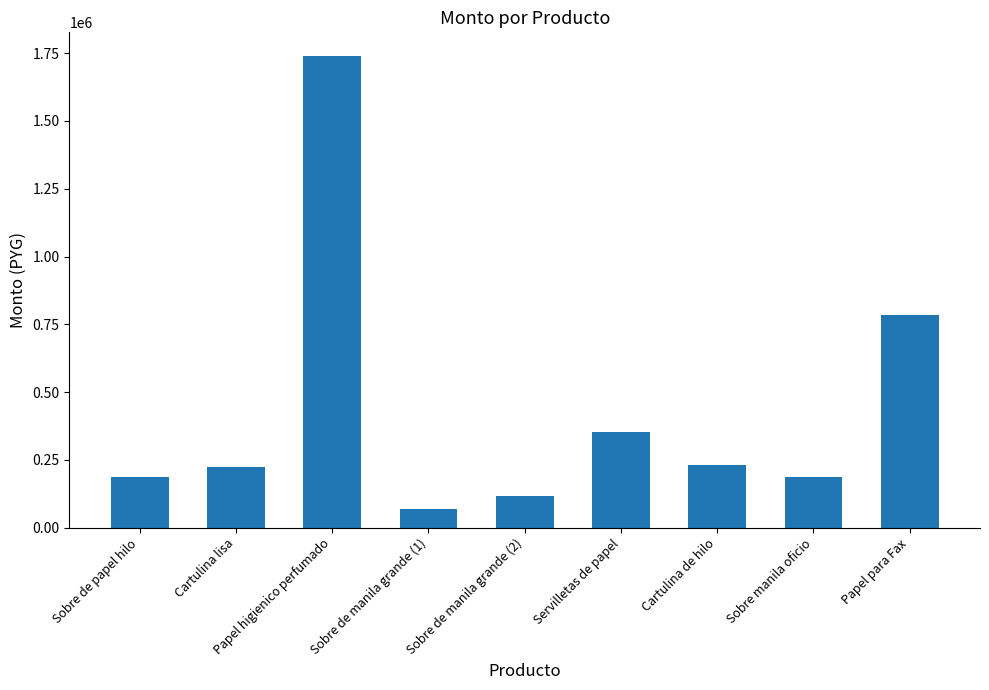

Which has a higher value, Servilletas de papel or Sobre manila oficio?

Servilletas de papel